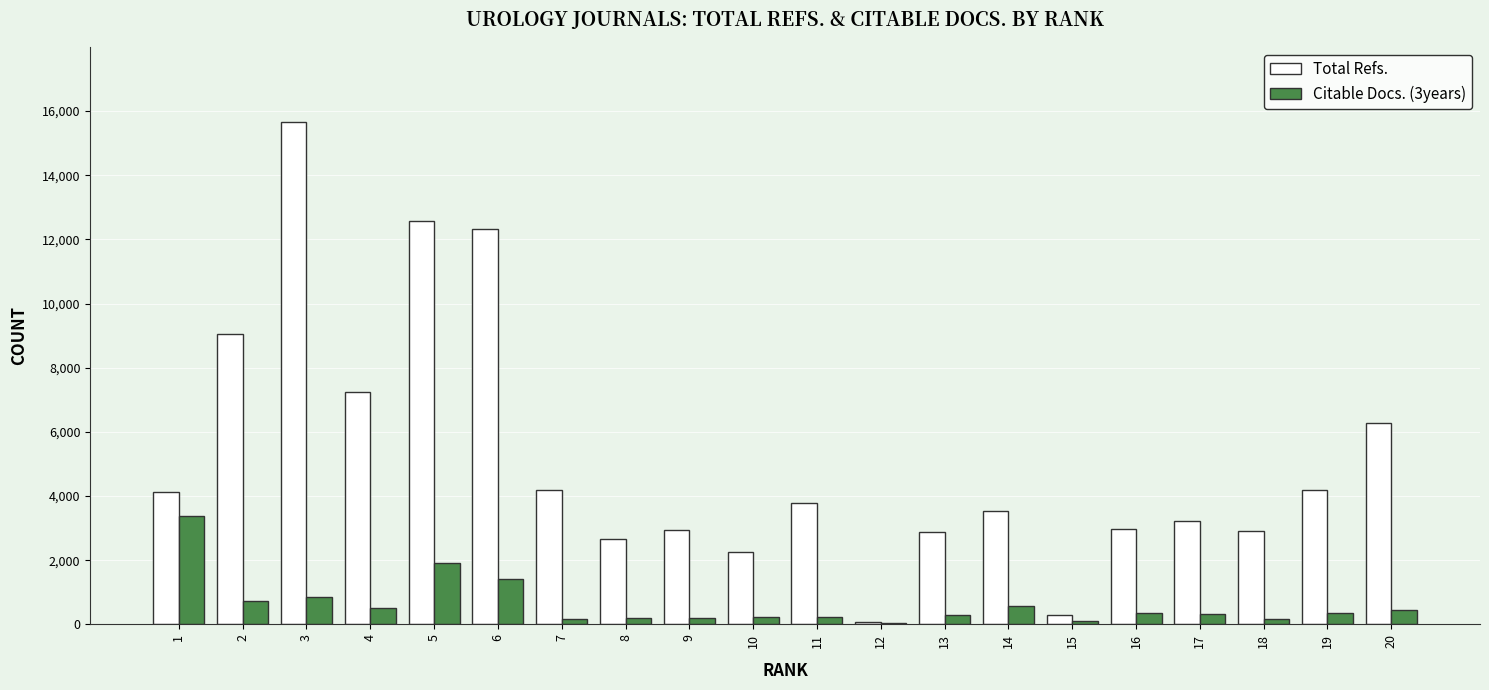

Which series has the widest spread of values?

Total Refs.